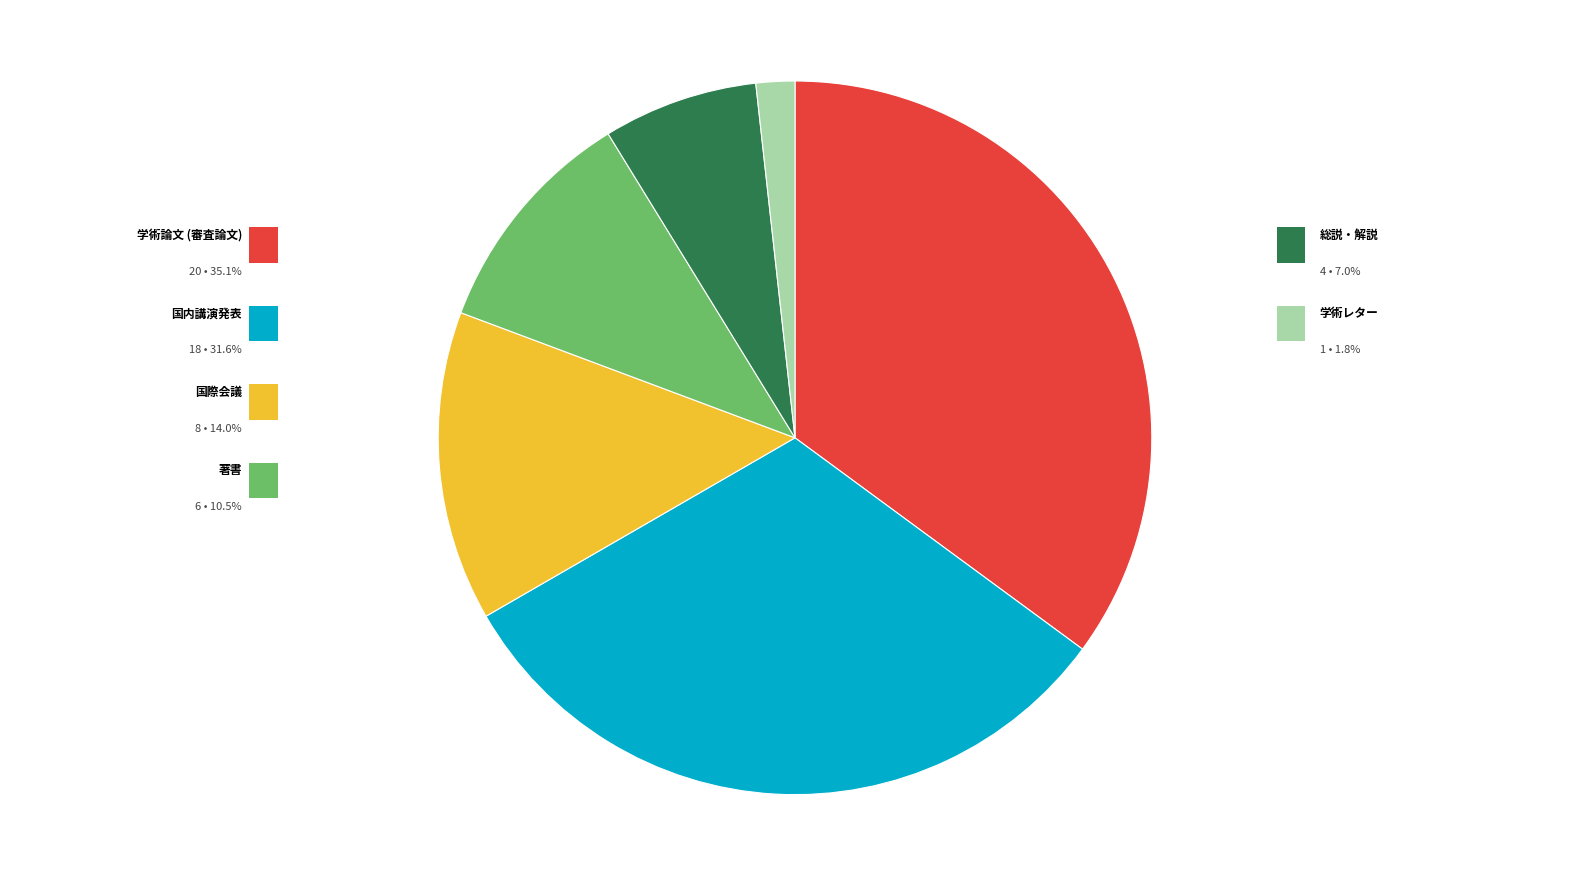

Does any single category account for the majority?

No